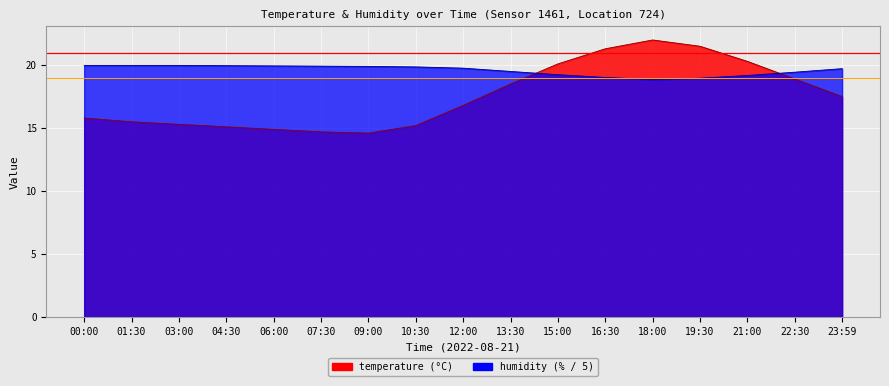

What is the label of the 6th point from the right?

16:30